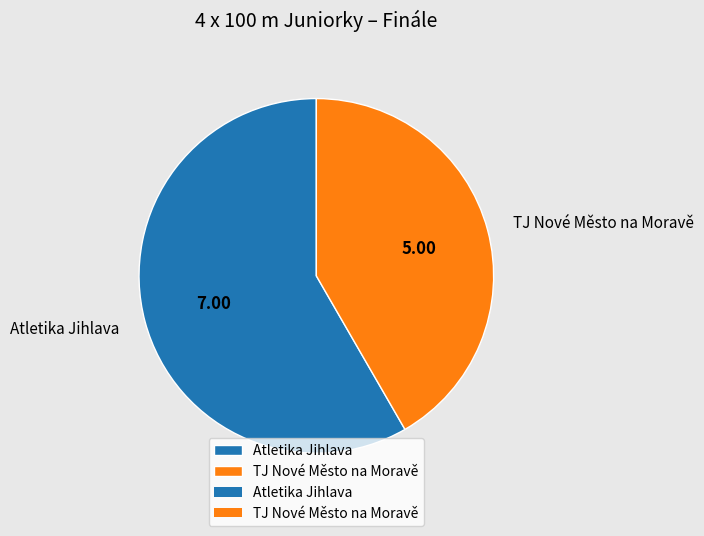

Approximately how many times larger is the value at Atletika Jihlava compared to TJ Nové Město na Moravě?

1.4